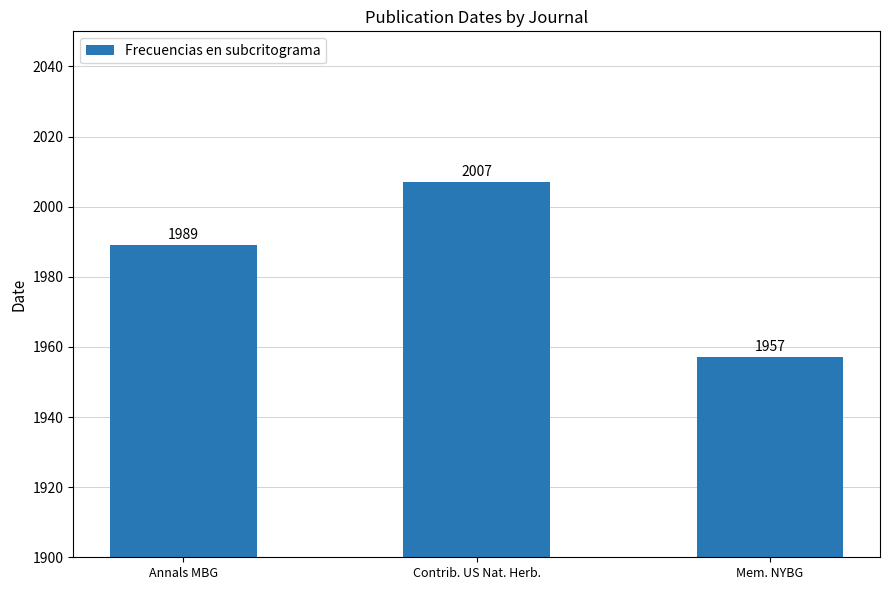

List the labels in order of value, largest first.

Contrib. US Nat. Herb., Annals MBG, Mem. NYBG